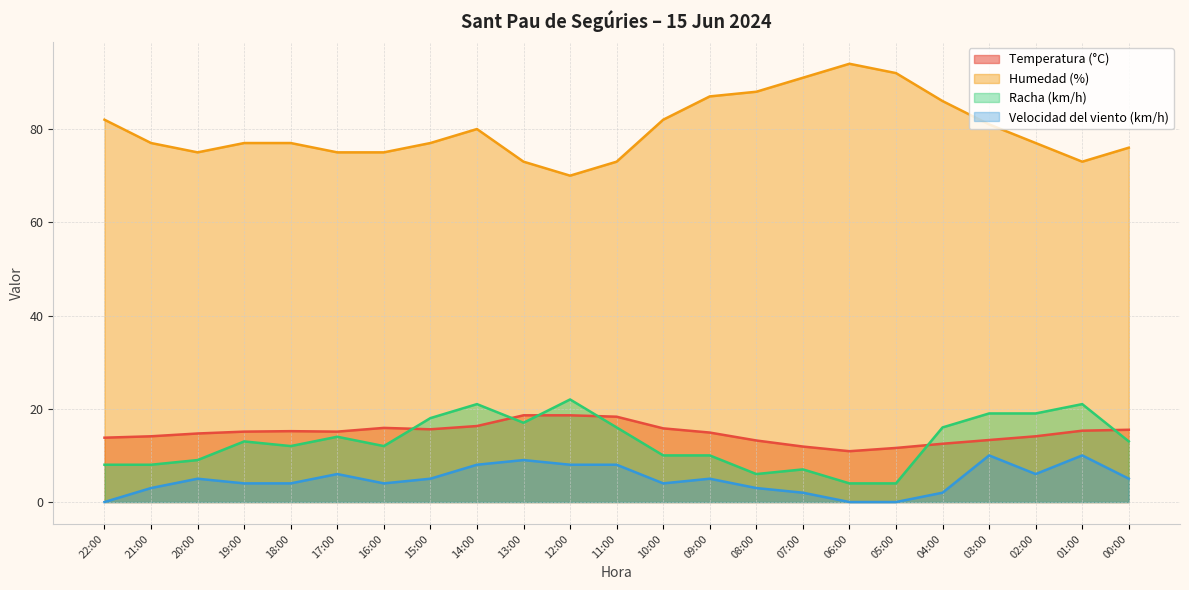

What value does the Velocidad del viento (km/h) series have at 10:00?

4.0